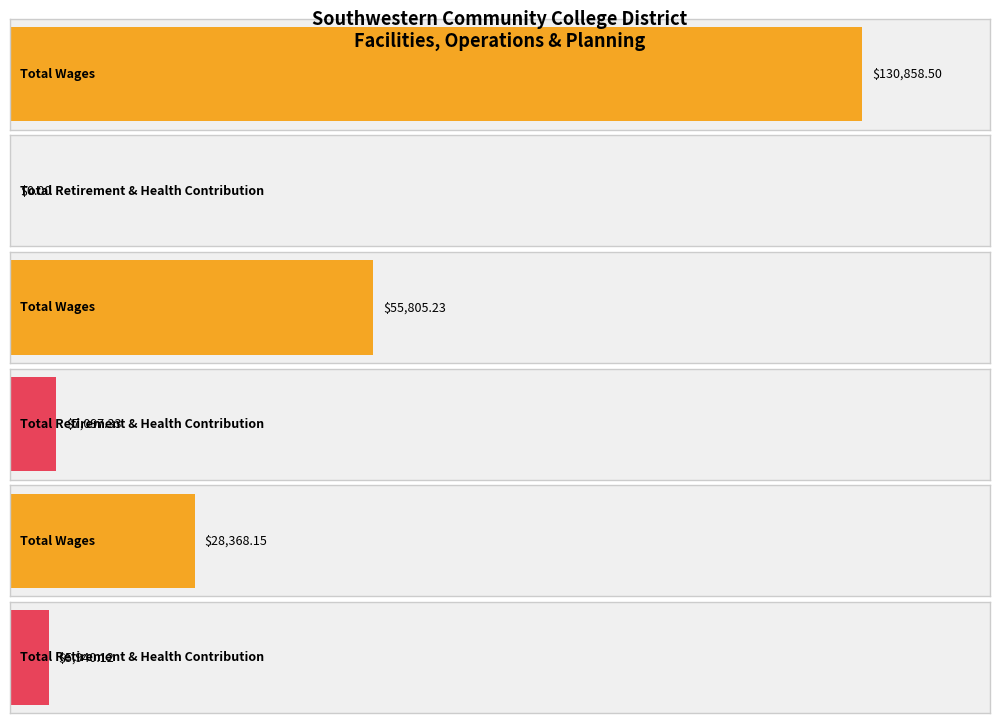

How many distinct data groups are displayed?

2